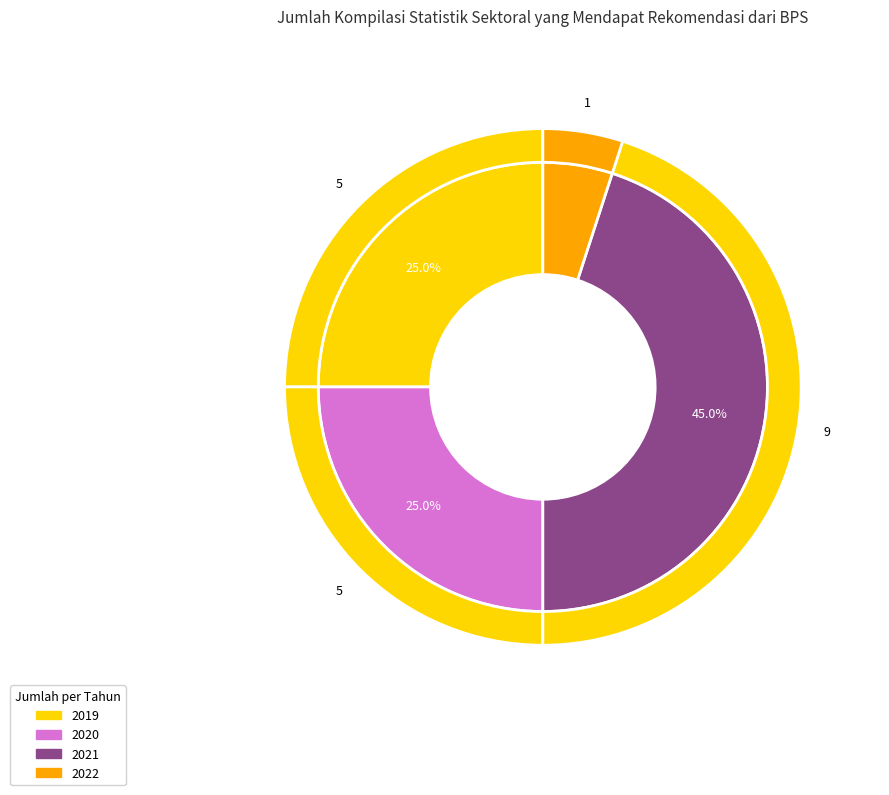

How much of the chart is everything except 2022?

95.0%